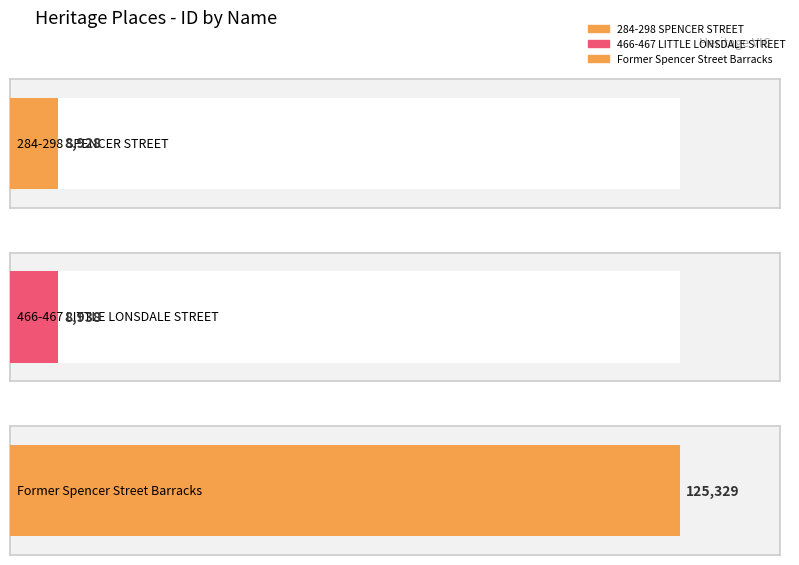

How many values are below 8938?

1